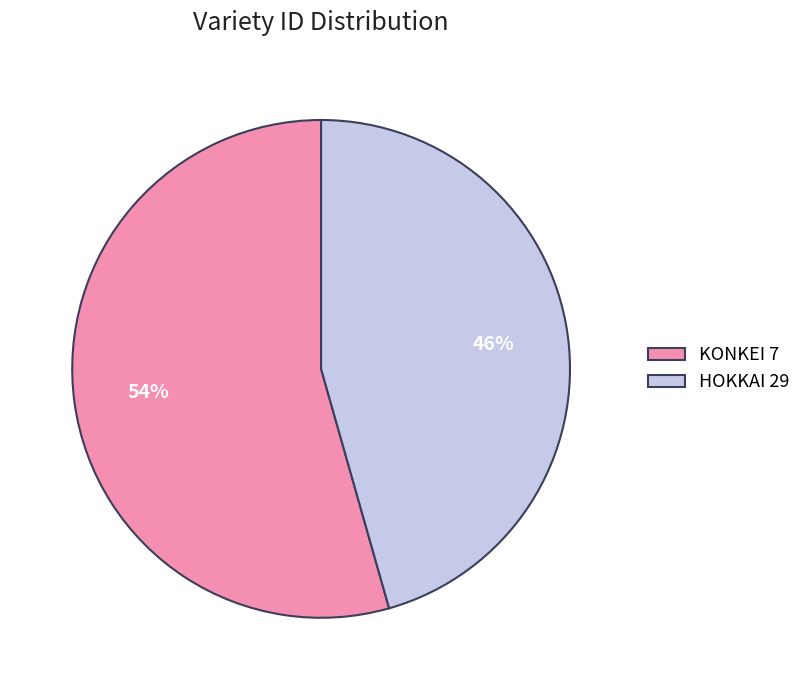

Is KONKEI 7 the majority of the pie?

Yes